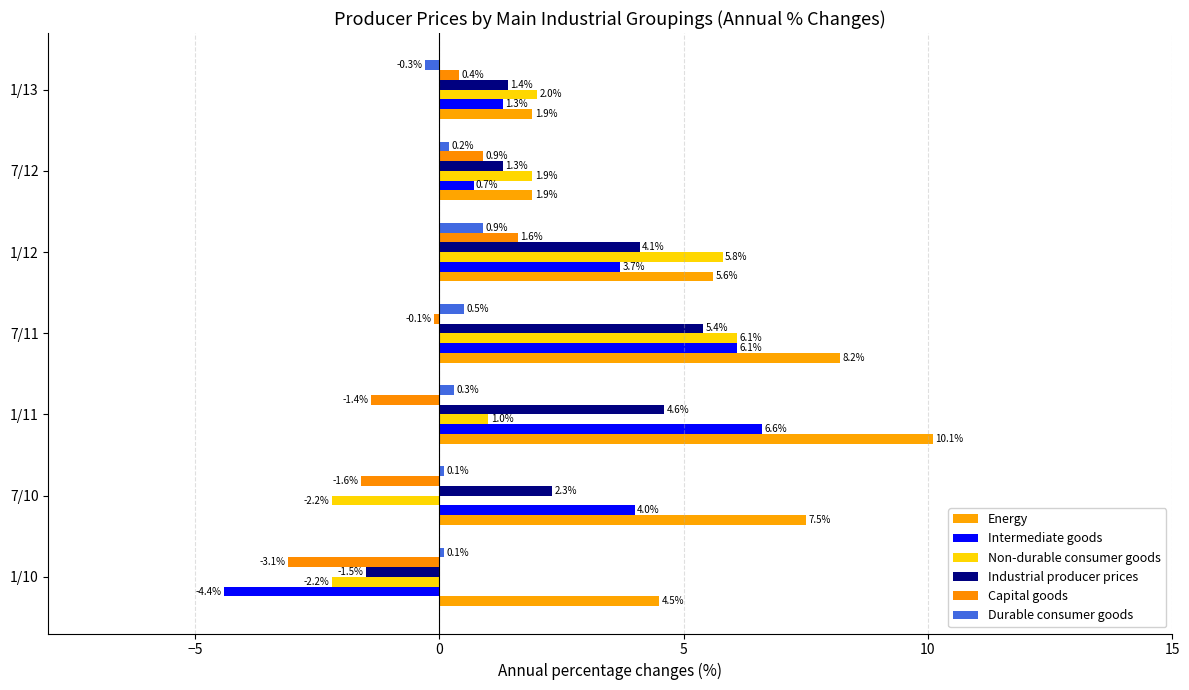

At which label is Capital goods closest to 0?

7/11